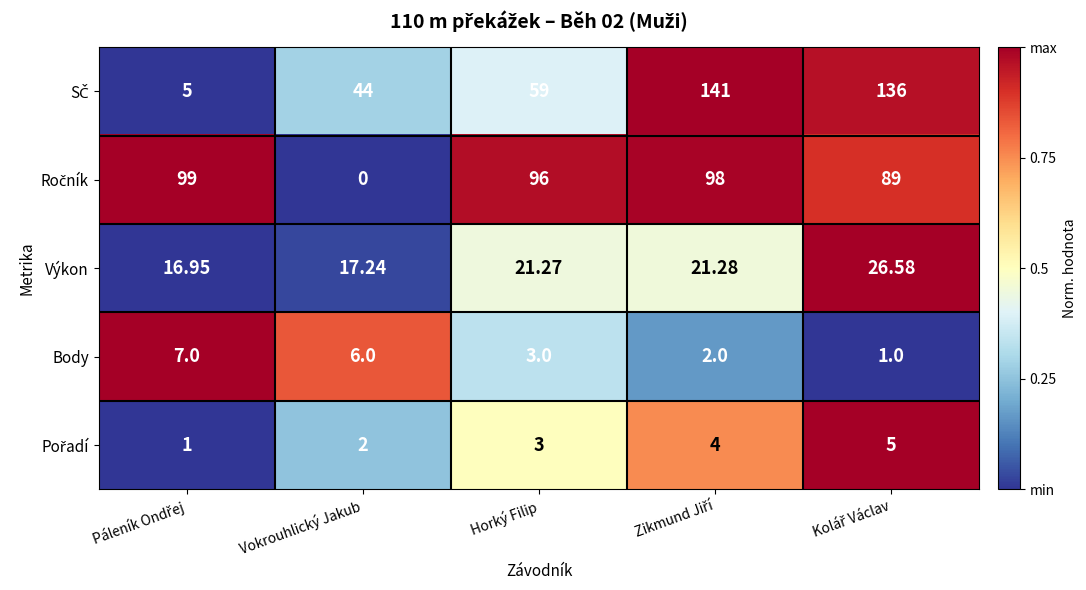

At which label does Výkon first exceed 21?

Horký Filip